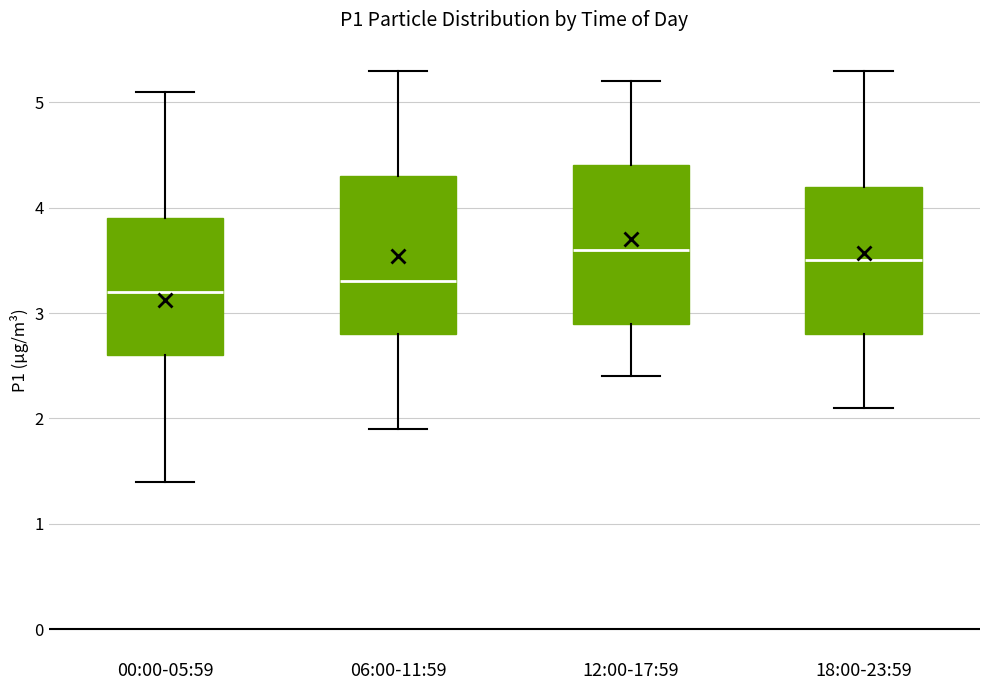

Which box's median line is the highest?

12:00-17:59